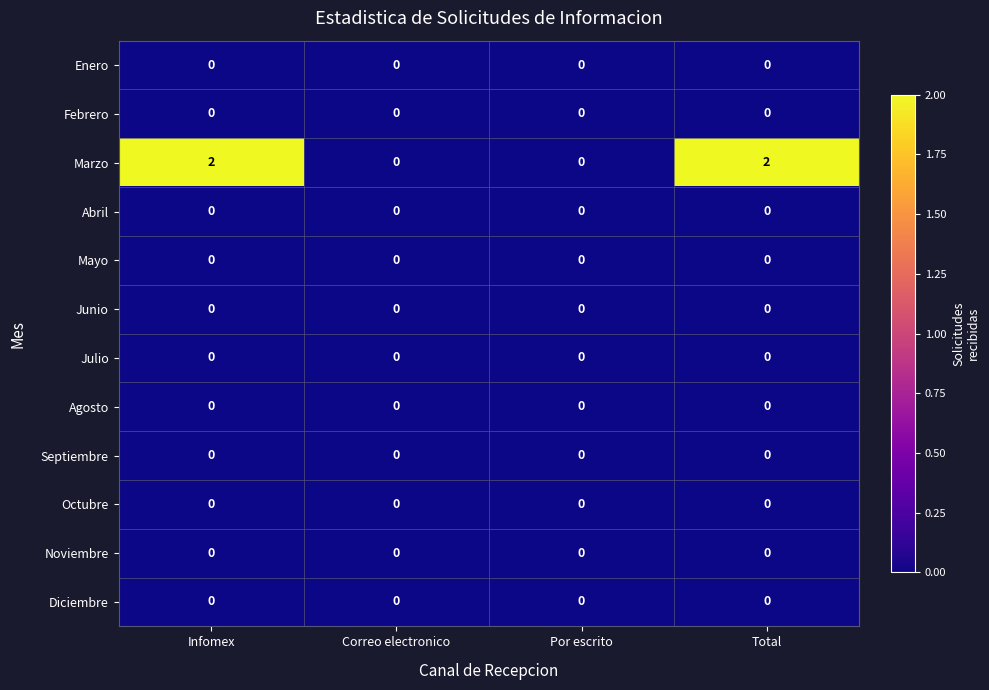

Between Por escrito and Total, which series saw the biggest shift?

Marzo